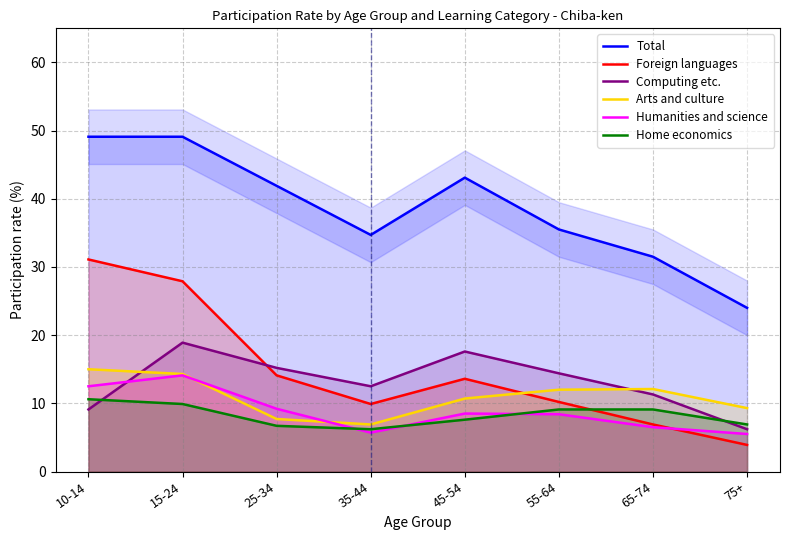

What is the total value across all series at 55-64?

89.6